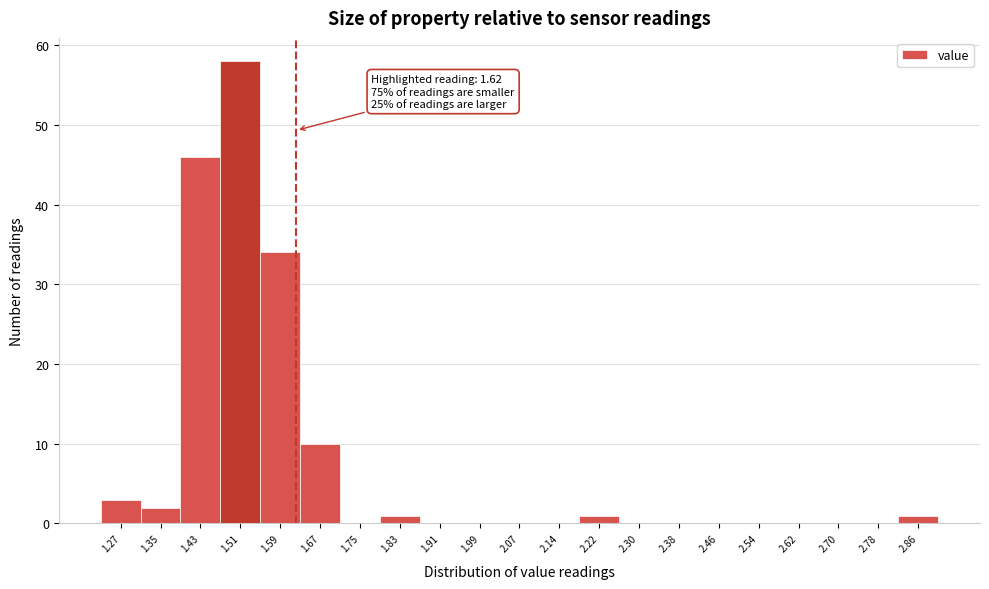

Over which range of the x-axis is the bar tallest?

1.47 to 1.55